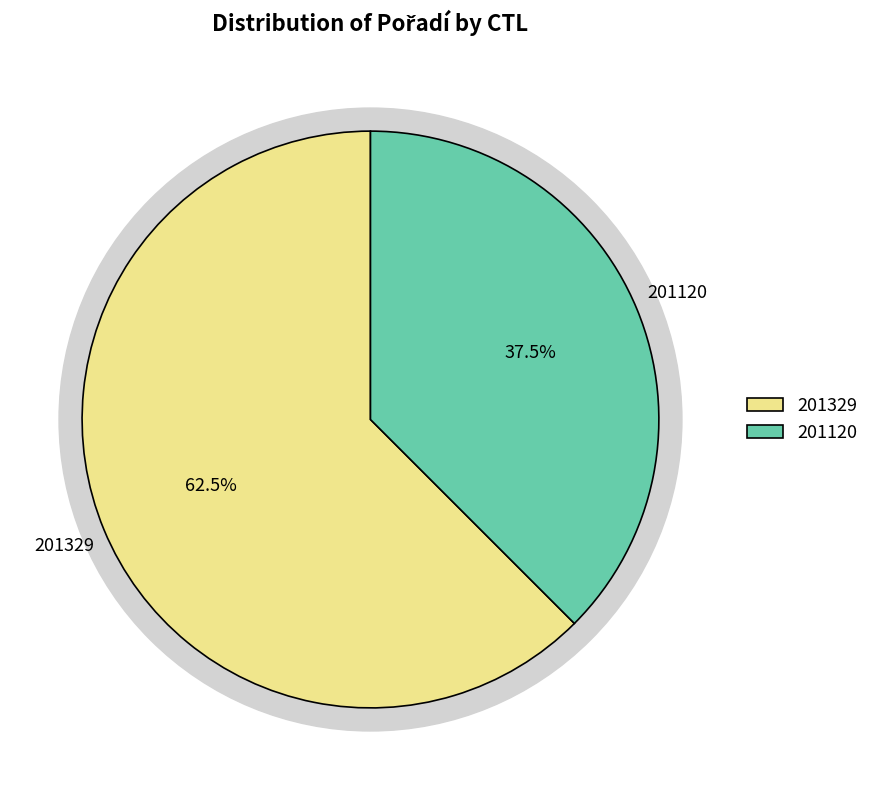

Combined, what portion of the pie is 201329 and 201120?

100.0%